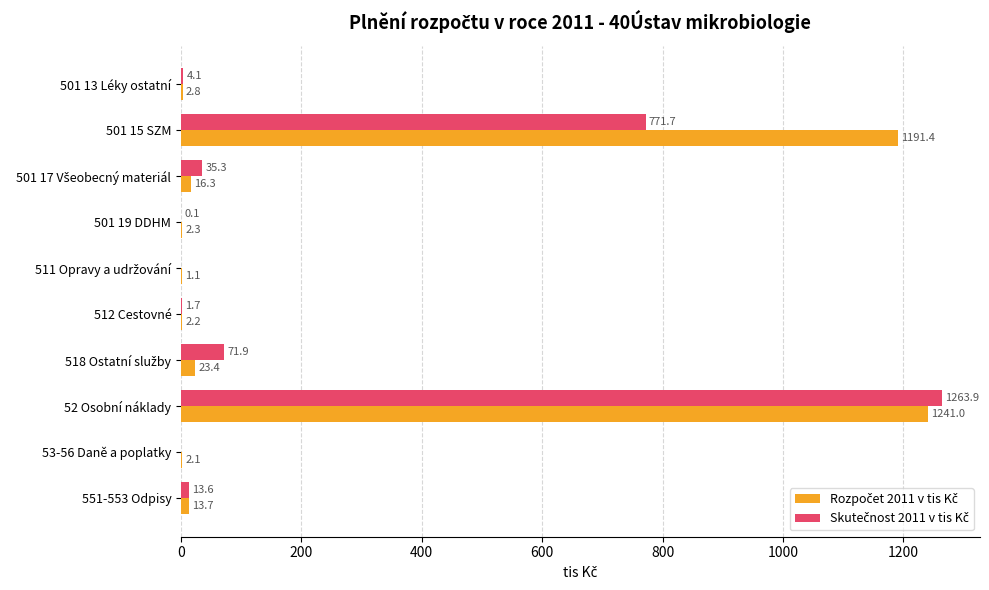

Which category has the highest value across all series?

52 Osobní náklady